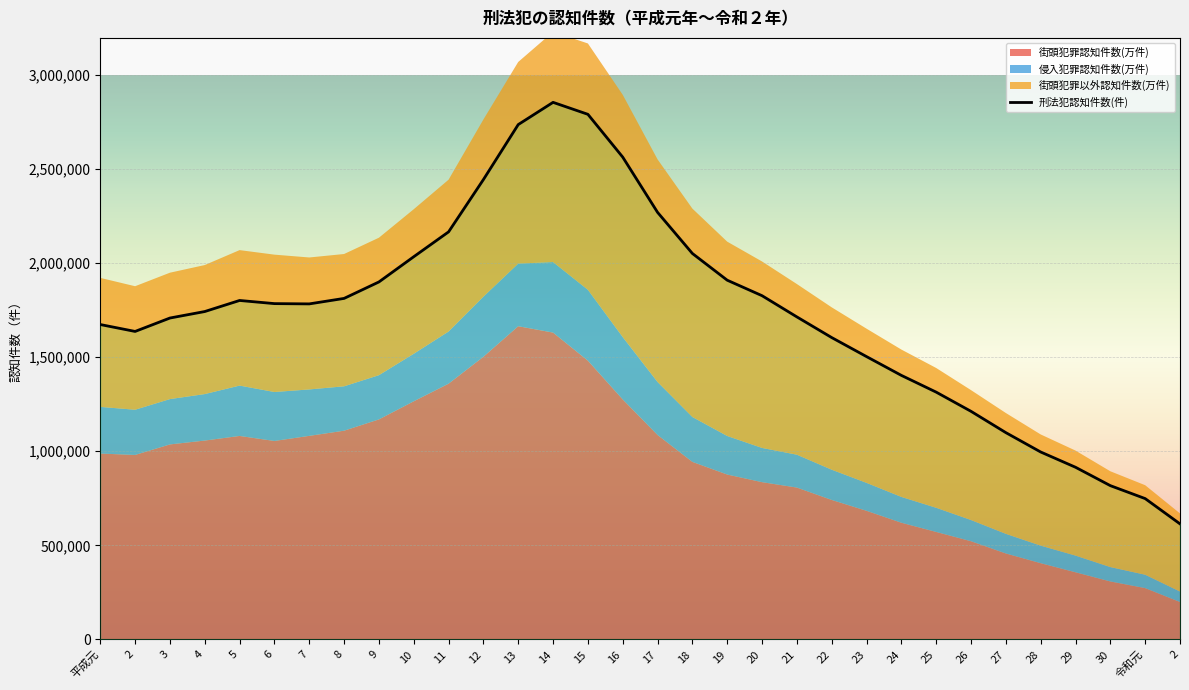

Where does the 街頭犯罪以外認知件数(万件) series first go above 742791?

10